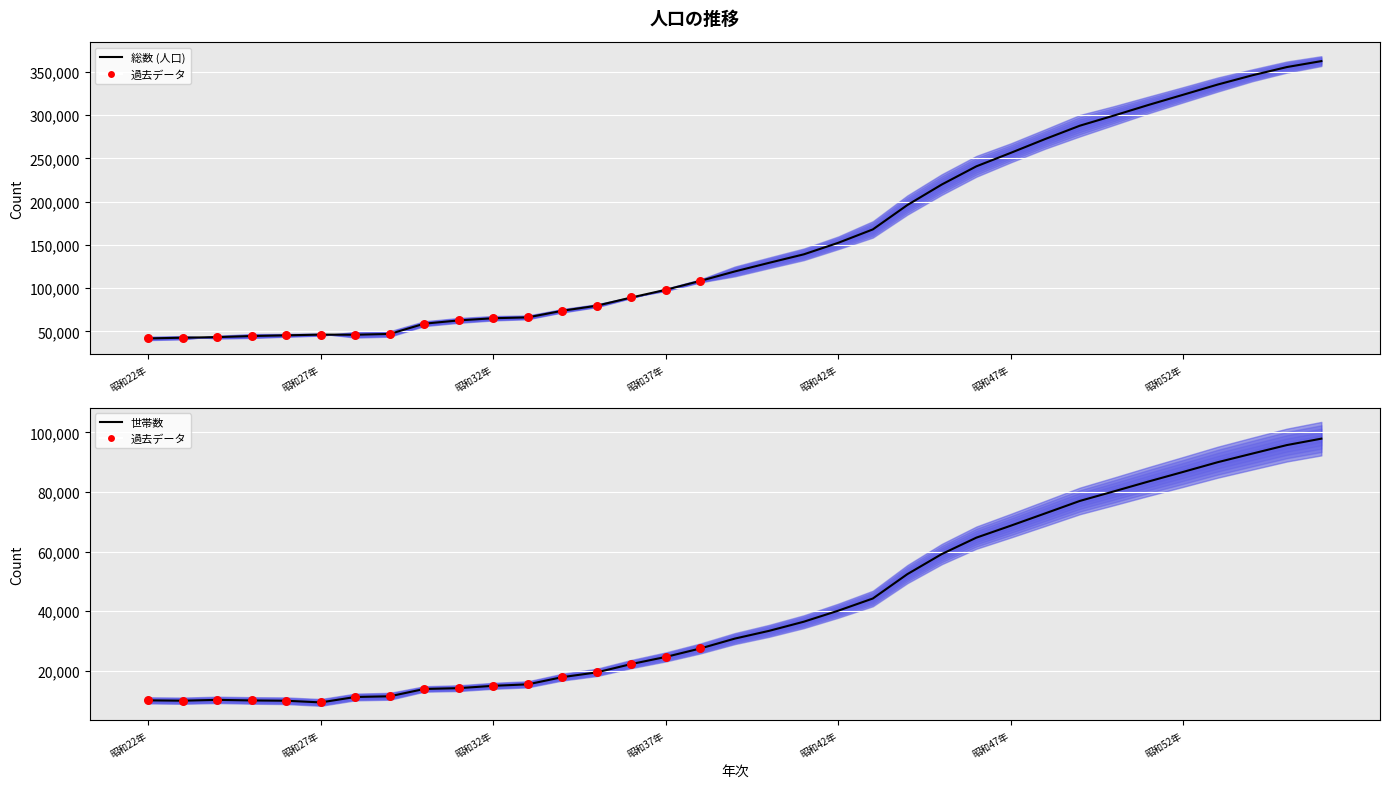

Which series has the largest Y range (max minus min)?

総数